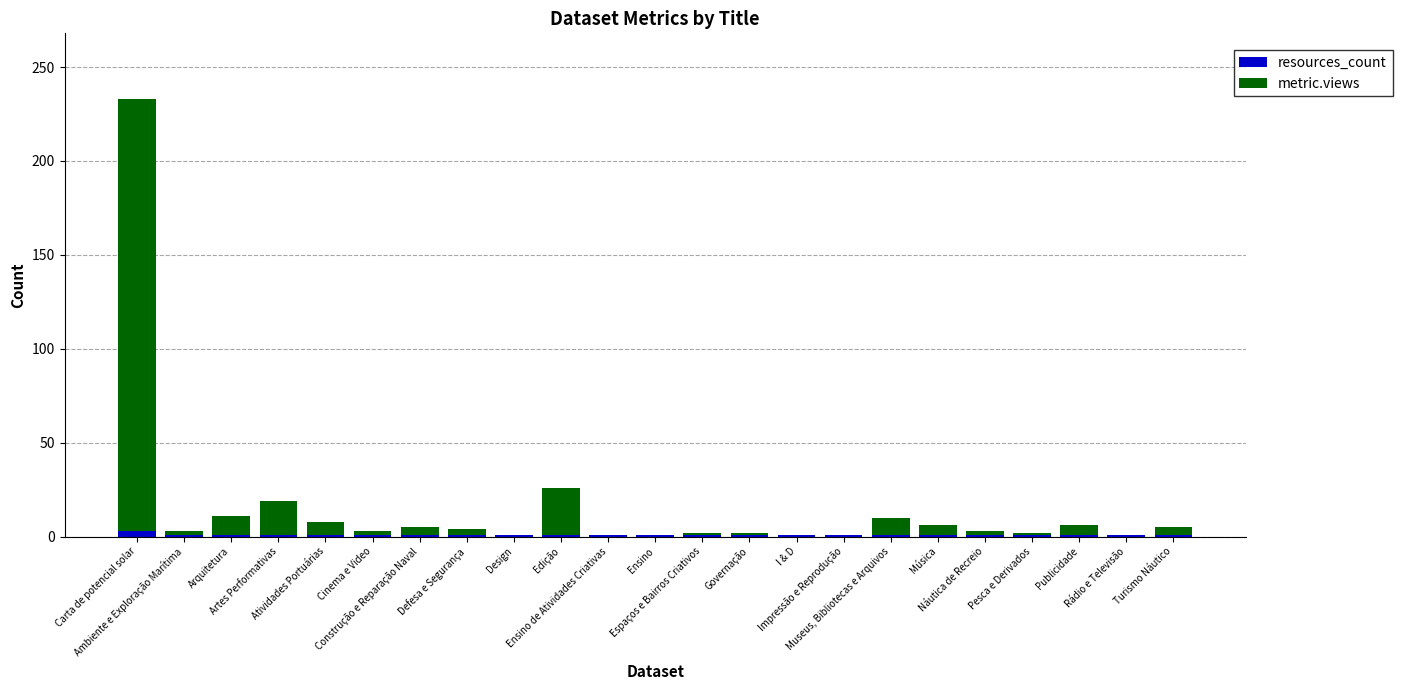

True or false: resources_count has a value of 1 at Defesa e Segurança.

True